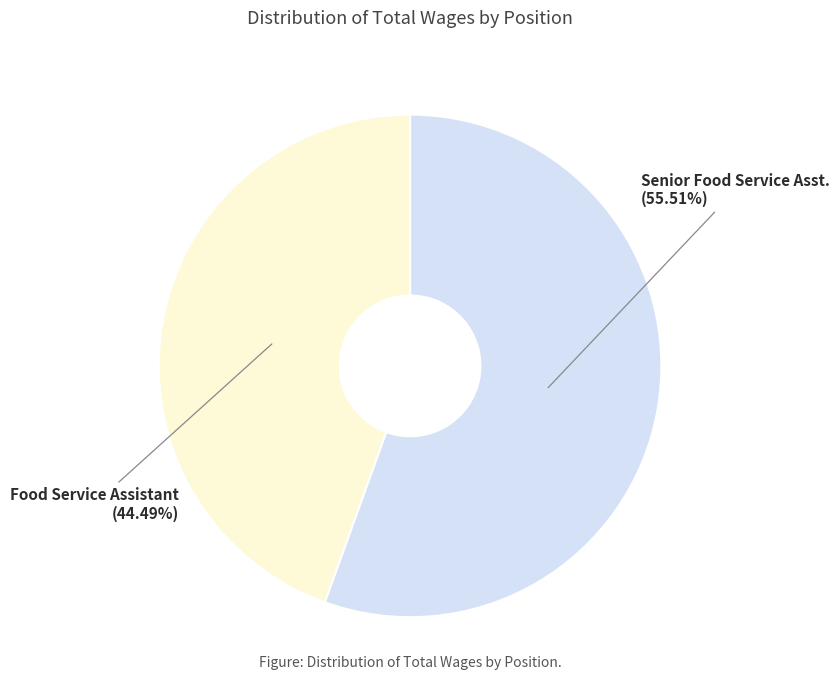

Is the sum of Senior Food Service Asst. and Food Service Assistant greater than half?

Yes